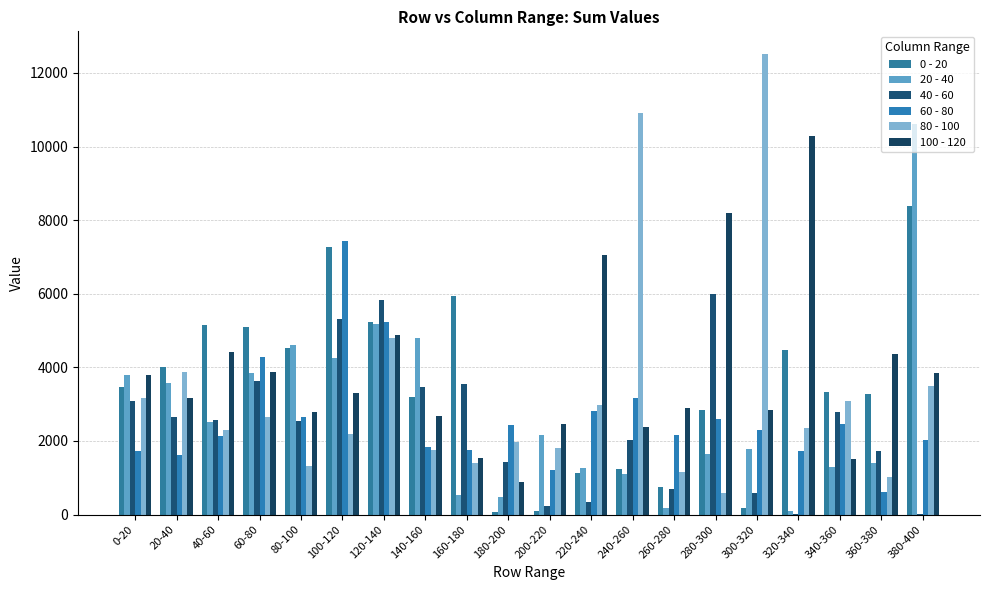

How many distinct data groups are displayed?

6